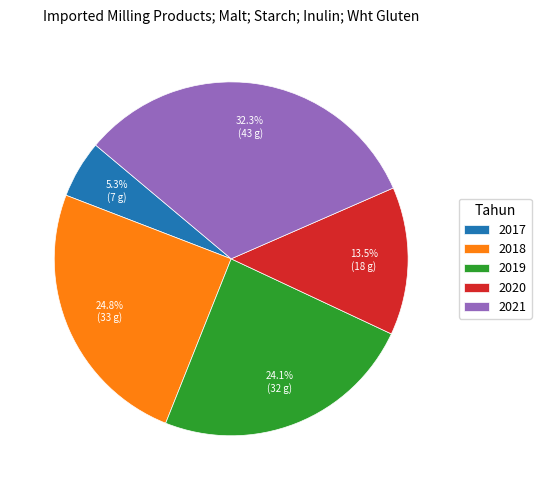

The 2020 slice represents 26% of the pie. True or false?

False